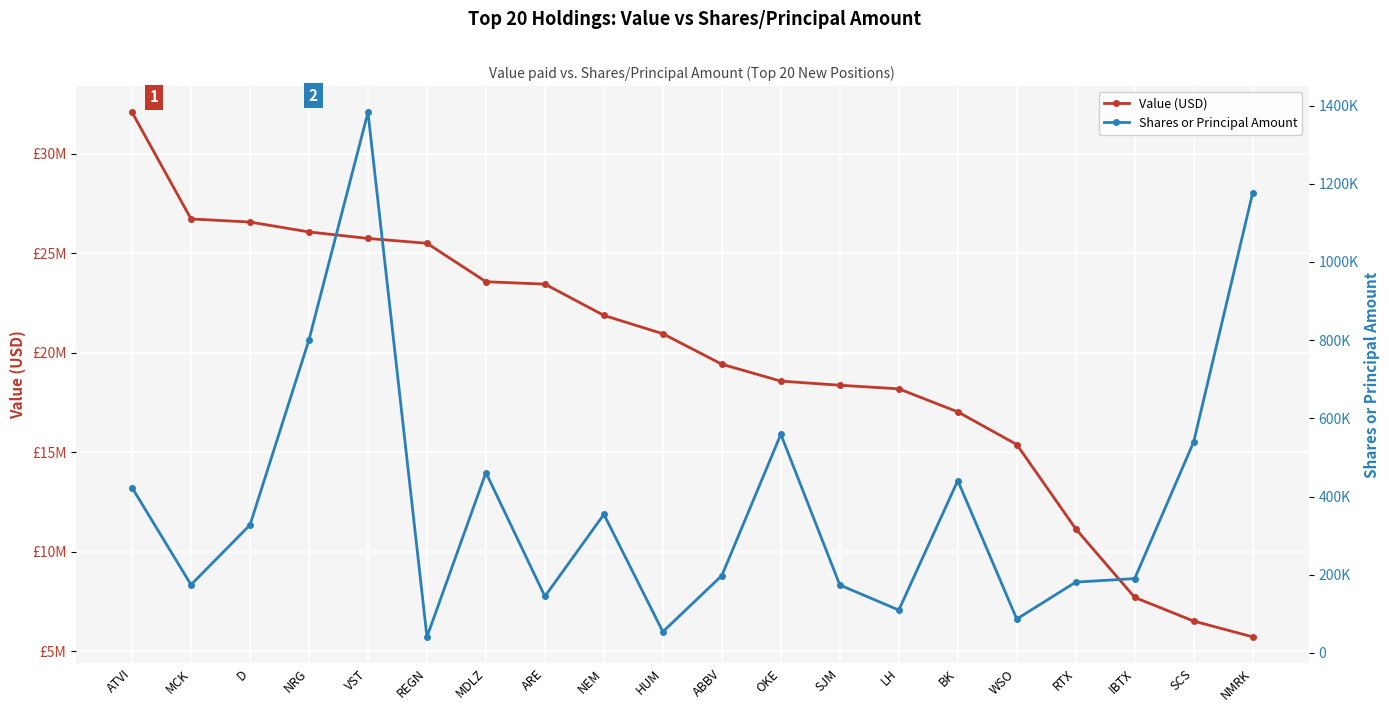

Reading right to left, extract all data points from this chart.

Value (USD): NMRK=5719000	SCS=6512000	IBTX=7703000	RTX=11150000	WSO=15389000	BK=17031000	LH=18189000	SJM=18370000	OKE=18577000	ABBV=19426000	HUM=20958000	NEM=21881000	ARE=23453000	MDLZ=23573000	REGN=25507000	VST=25750000	NRG=26077000	D=26574000	MCK=26730000	ATVI=32091000
Shares or Principal Amount: NMRK=1176800	SCS=540000	IBTX=190100	RTX=180950	WSO=86600	BK=440650	LH=109500	SJM=173616	OKE=559225	ABBV=197859	HUM=54050	NEM=354400	ARE=144550	MDLZ=461050	REGN=40900	VST=1382900	NRG=800900	D=327345	MCK=174225	ATVI=422800